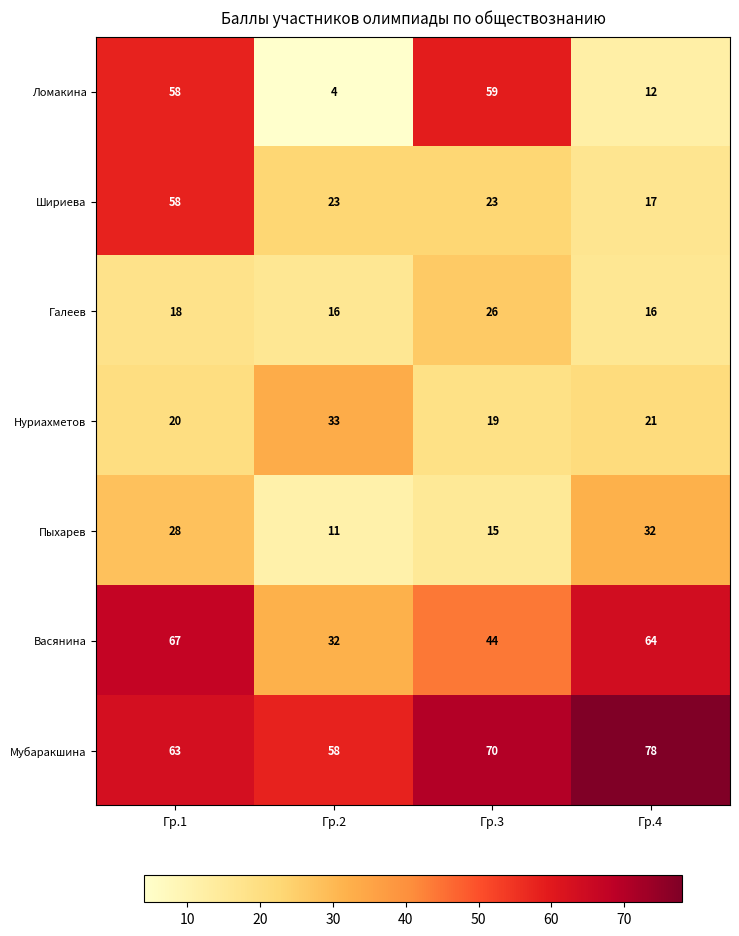

What is the sum of the Шириева values at Гр.3 and Гр.2?

46